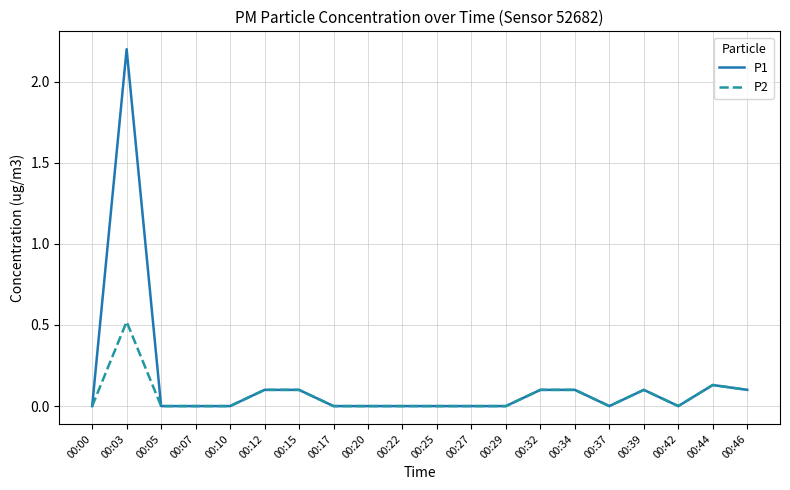

What is the difference between the maximum and minimum values in the P2 series?

0.5